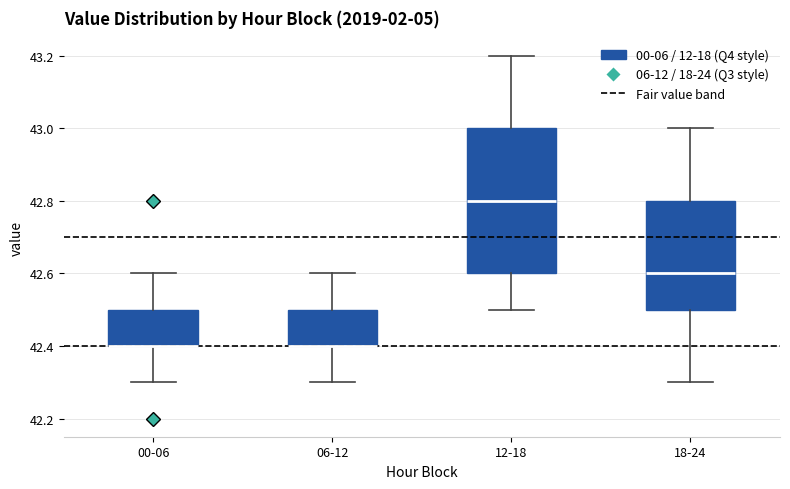

Reading left to right, read every box against the y-axis: the position of its median line, the range the box covers, and the ends of its whiskers. The values are not printed on the chart, so give them approximately, as read against the axis.

00-06: median 42.4 (drawn on the box's lower edge), box 42.4 to 42.5, whiskers 42.3 to 42.6
06-12: median 42.4 (drawn on the box's lower edge), box 42.4 to 42.5, whiskers 42.3 to 42.6
12-18: median 42.8, box 42.6 to 43.0, whiskers 42.5 to 43.2
18-24: median 42.6, box 42.5 to 42.8, whiskers 42.3 to 43.0